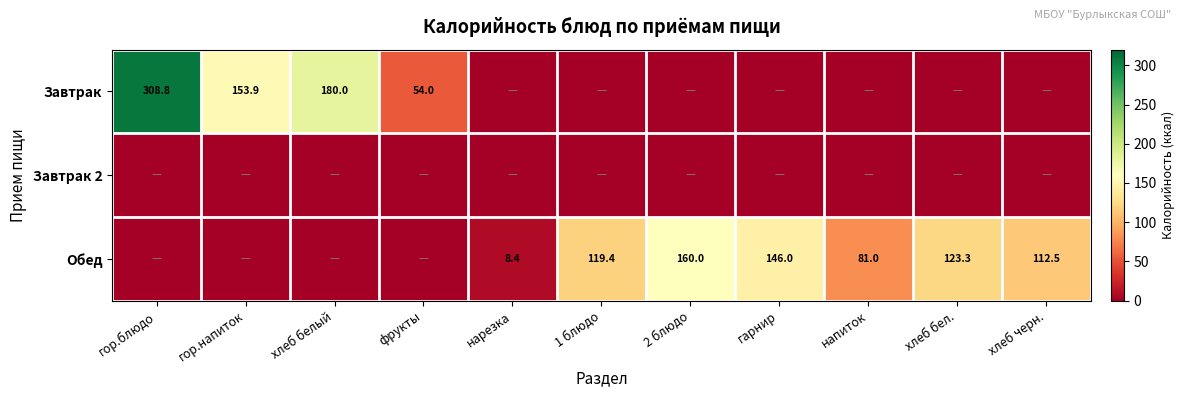

The Обед series shows 159.3 at хлеб черн.. True or false?

False